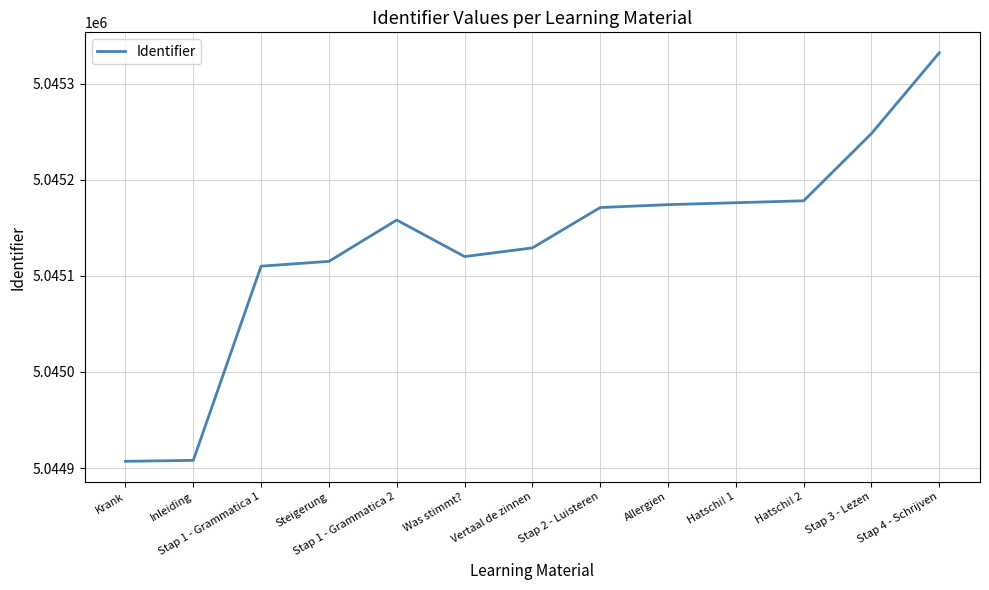

Count the number of data series in this chart.

1